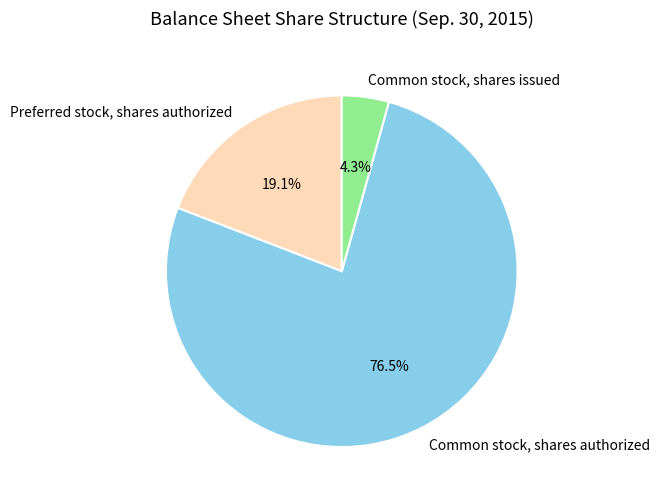

Rank the categories by value from highest to lowest.

Common stock, shares authorized, Preferred stock, shares authorized, Common stock, shares issued